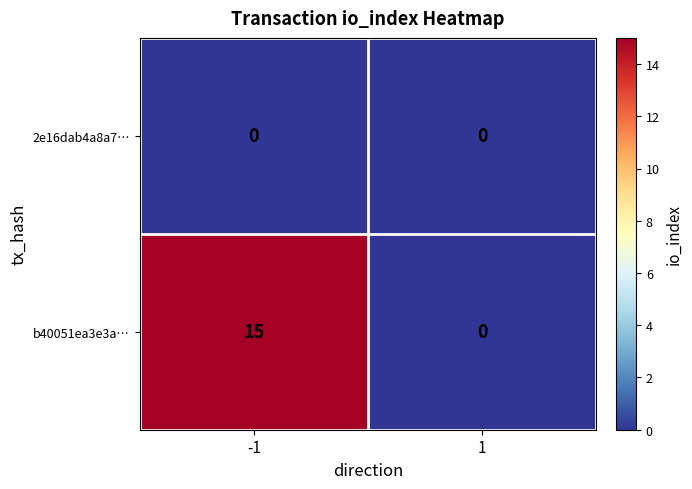

What is the maximum value shown in the chart?

15